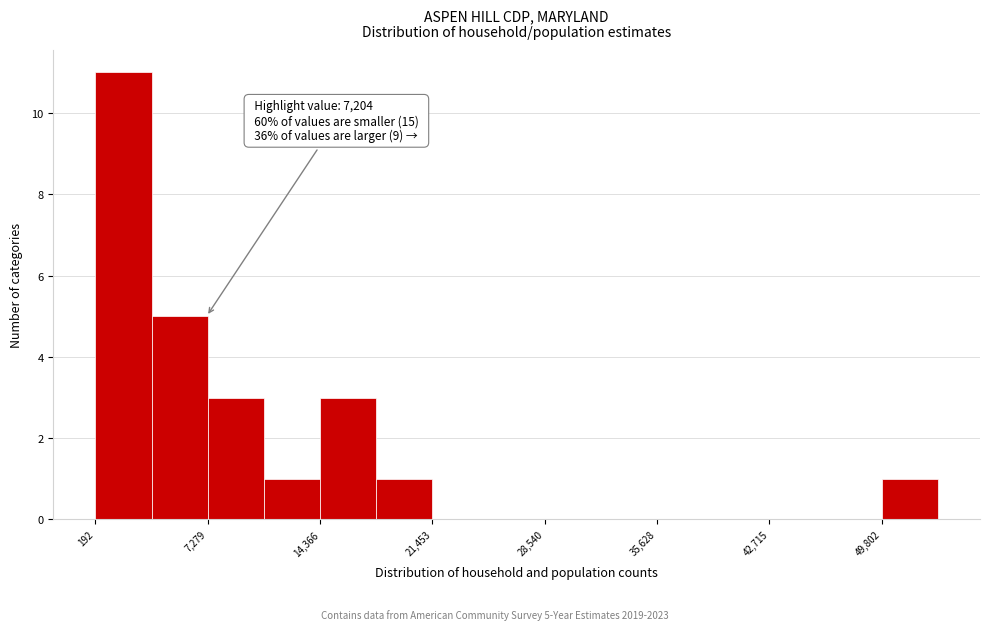

Around what value on the x-axis is the tallest bar? Give the approximate position of its centre, as read against the axis.

2000